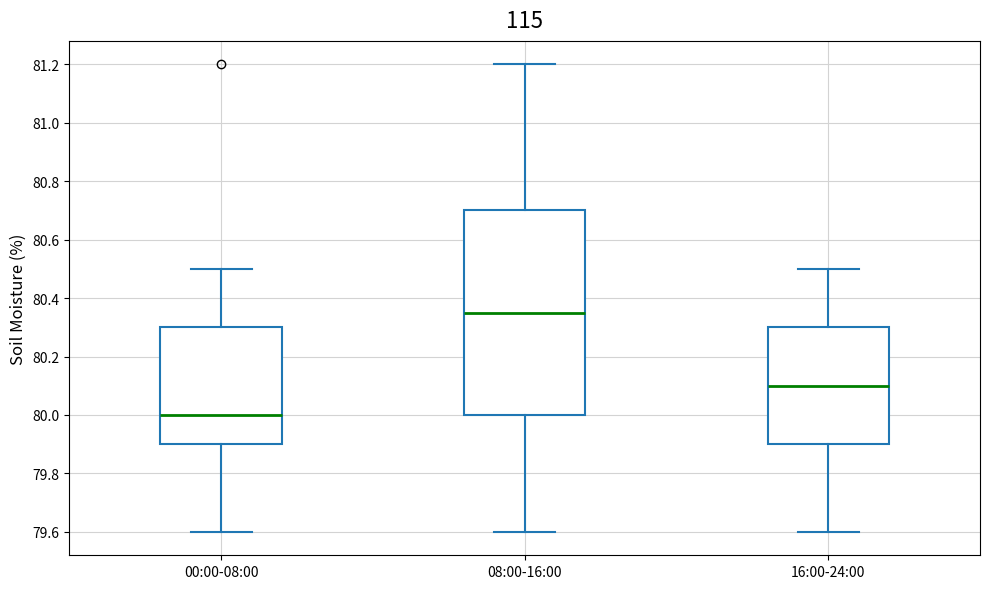

Comparing the boxes themselves (not the whiskers), which one is the tallest?

08:00-16:00